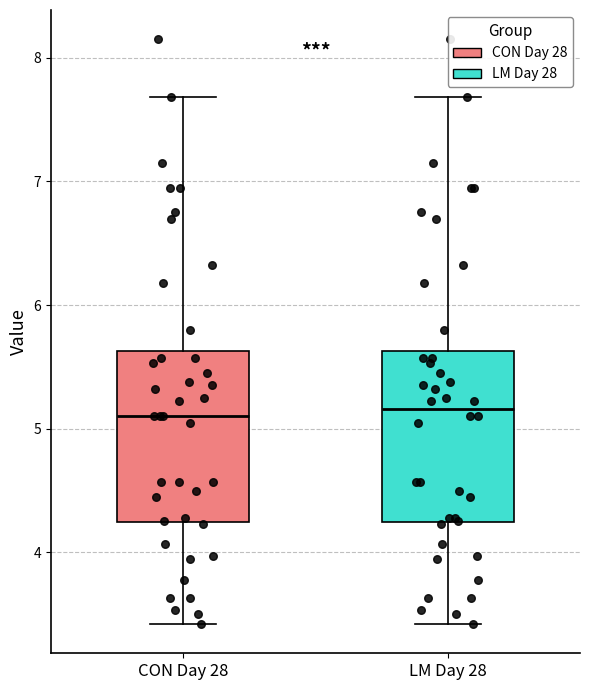

Where does the lower whisker of the box for LM Day 28 end on the y-axis? The values are not printed on the chart, so give them approximately, as read against the axis.

3.4